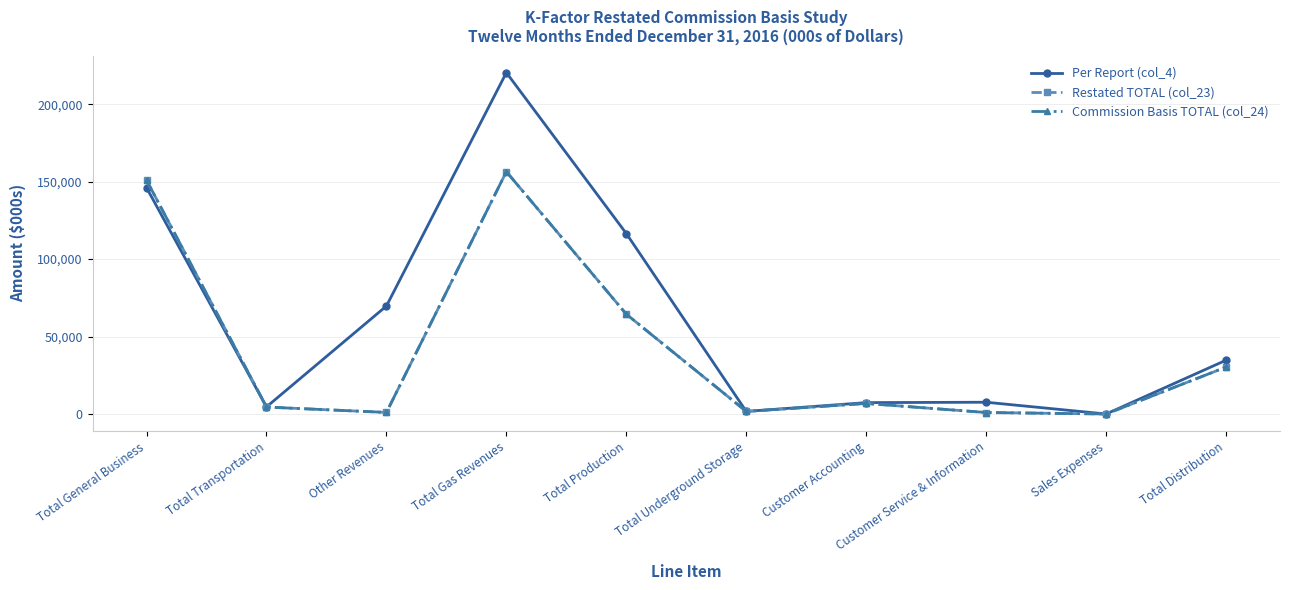

How many lines are shown in the chart?

3